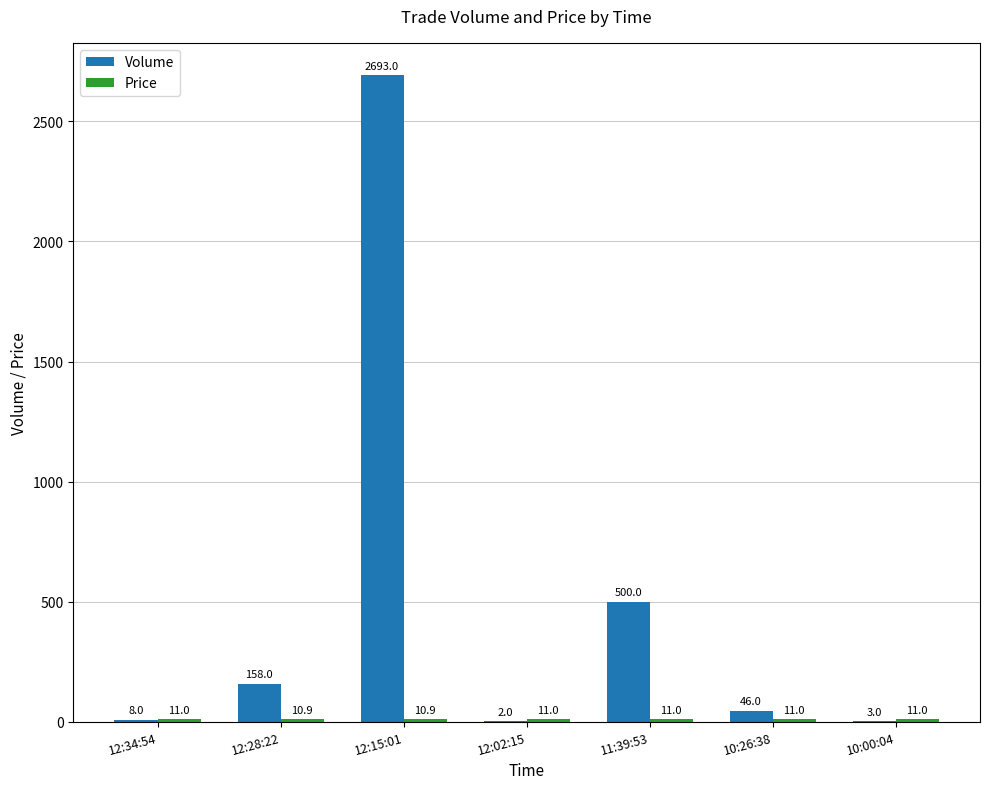

Which series changed the most between 12:02:15 and 10:26:38?

Volume